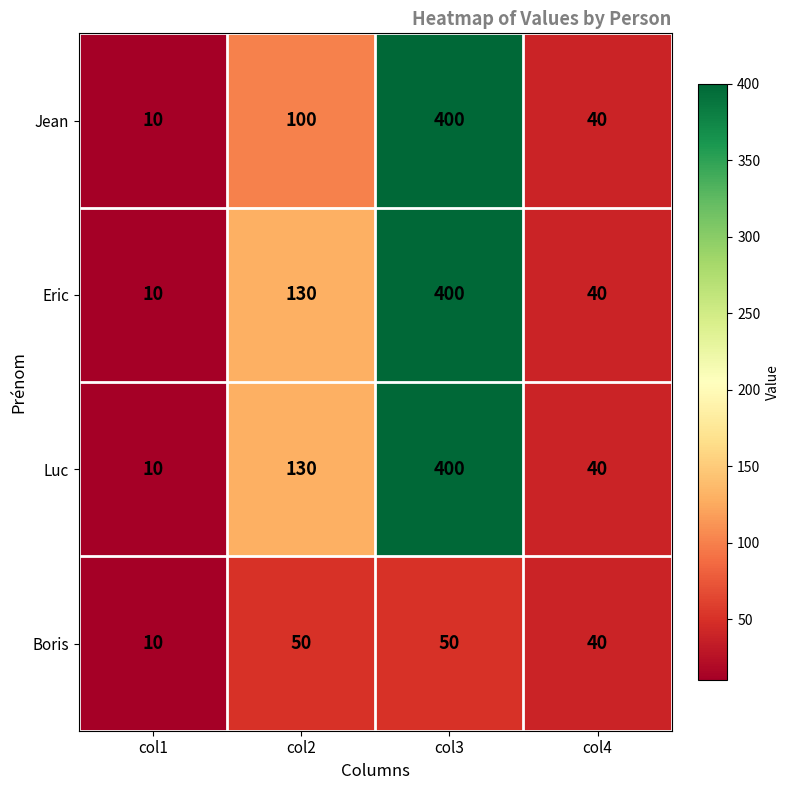

Reading left to right, extract all data points from this chart.

Jean: 10	100	400	40
Eric: 10	130	400	40
Luc: 10	130	400	40
Boris: 10	50	50	40